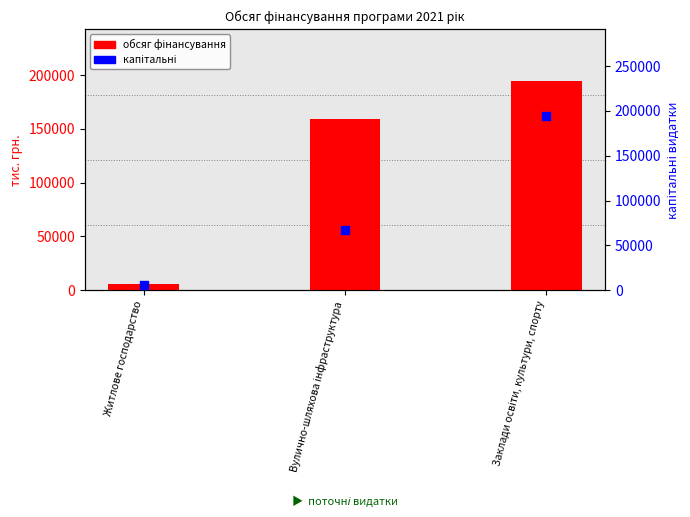

Which series has the largest total across all categories?

обсяг фінансування